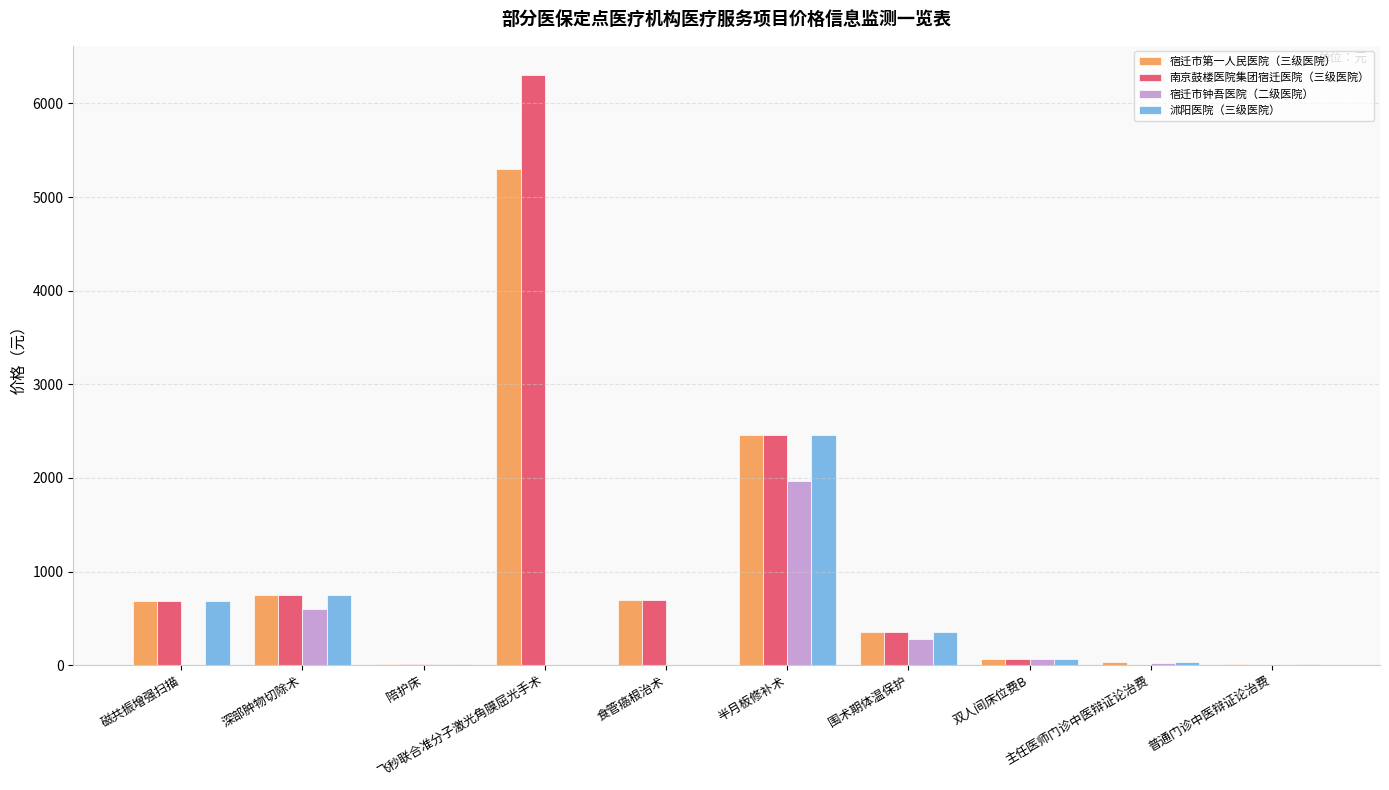

What is the highest value of the 南京鼓楼医院集团宿迁医院（三级医院） series?

6300